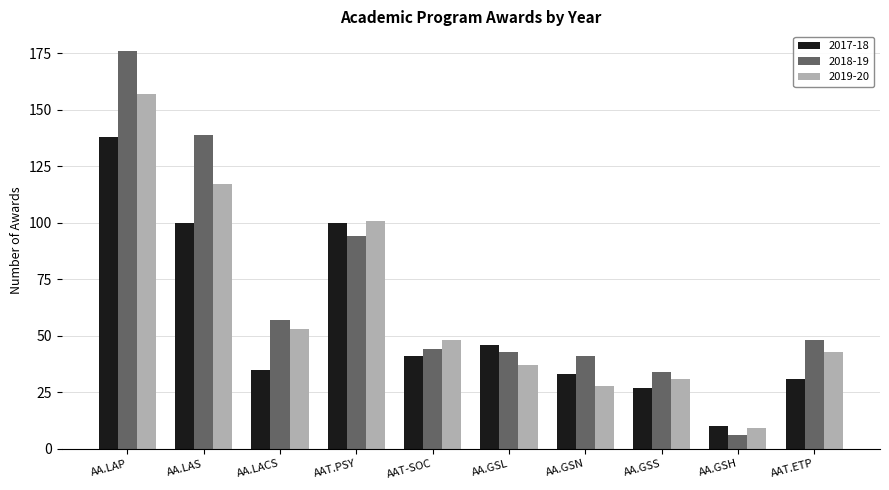

At how many categories does at least one series exceed 65?

3